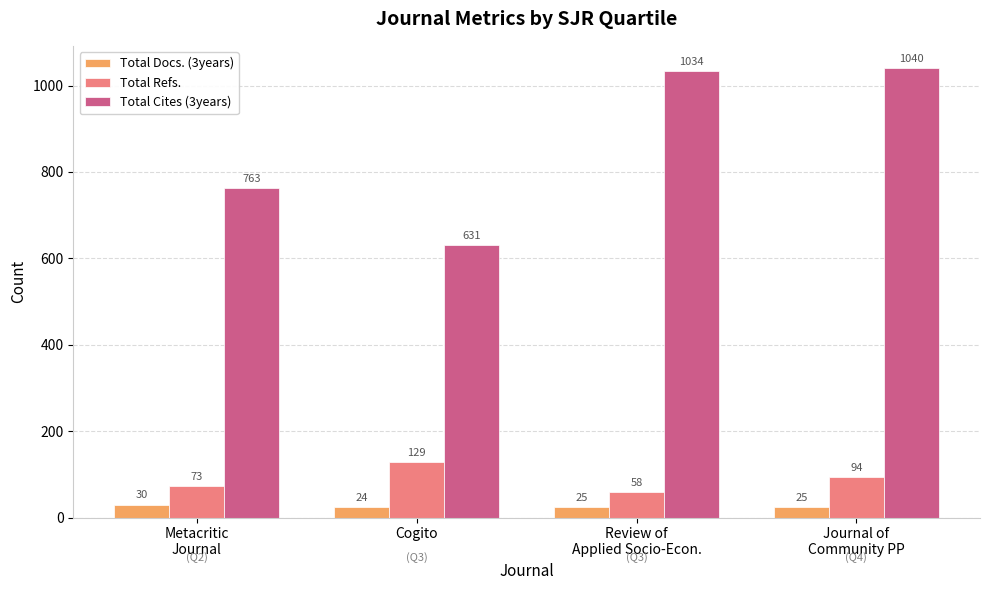

What position from the left is Review of
Applied Socio-Econ.?

3